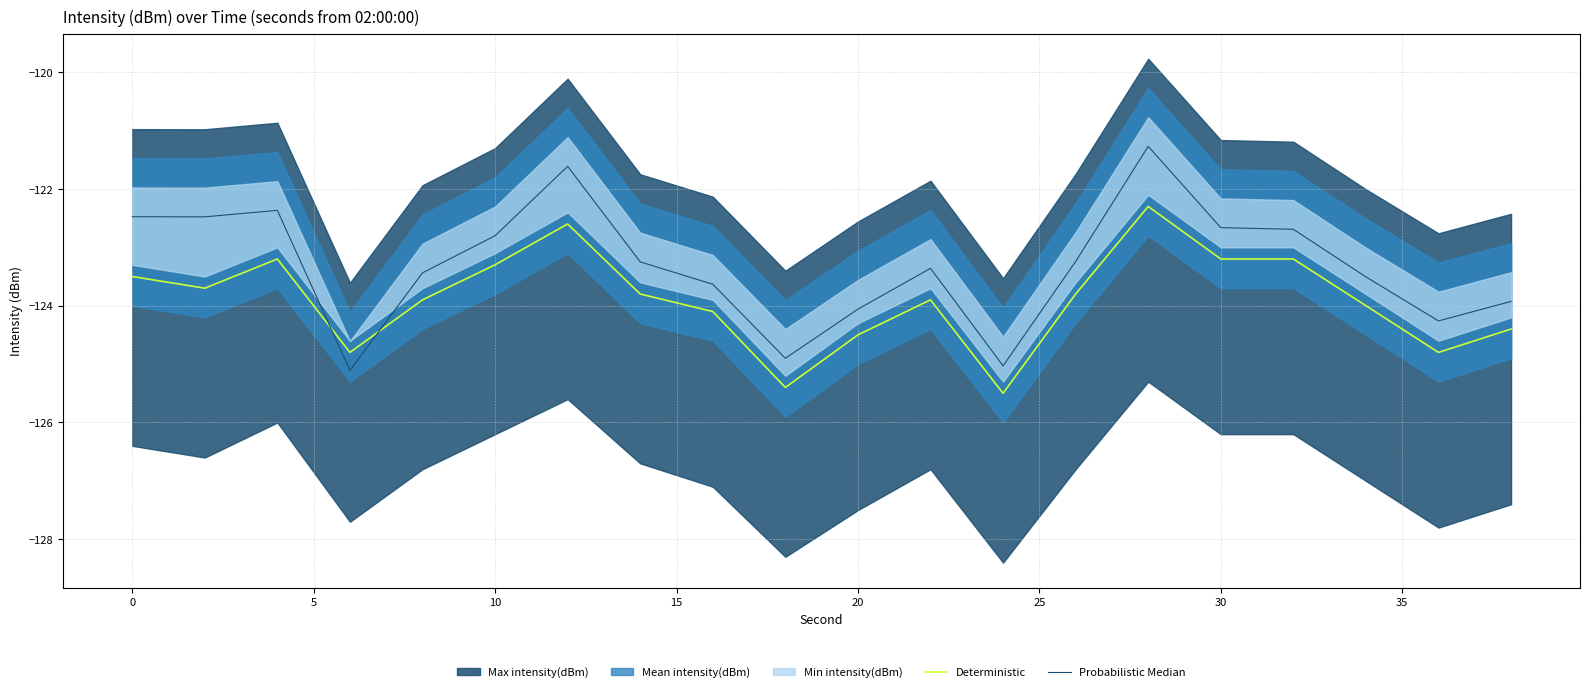

What is the average value of the Probabilistic Median series?

-123.3